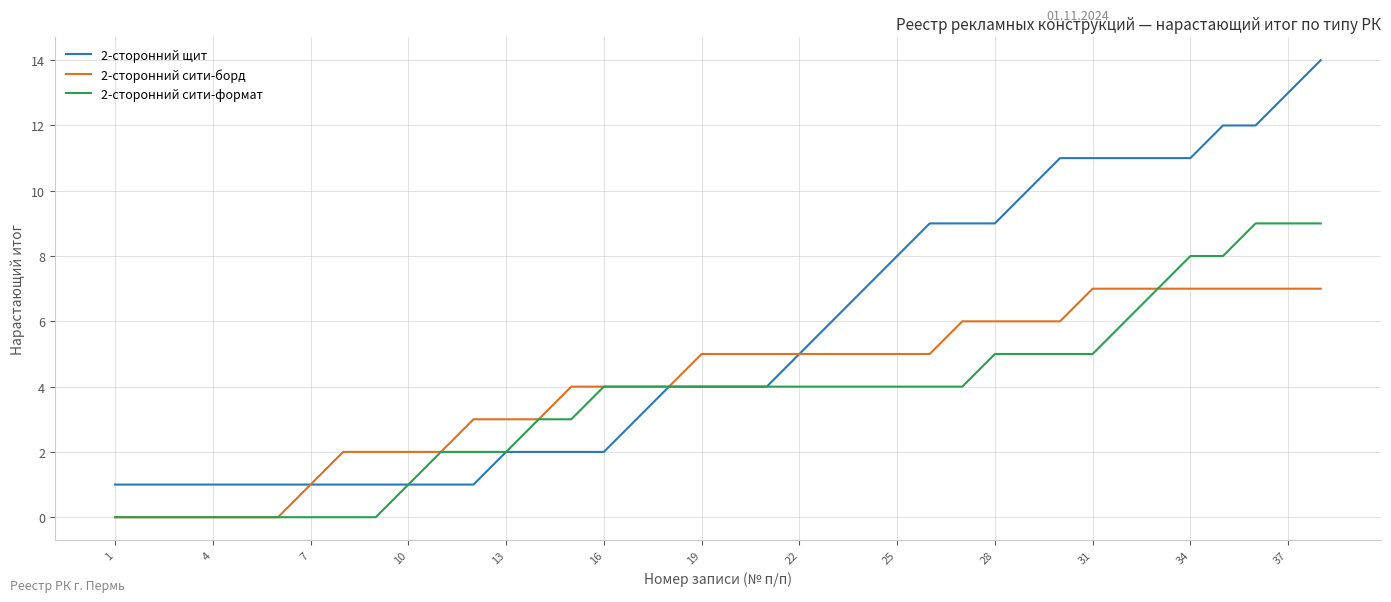

Which series has the largest range (max minus min)?

2-сторонний щит